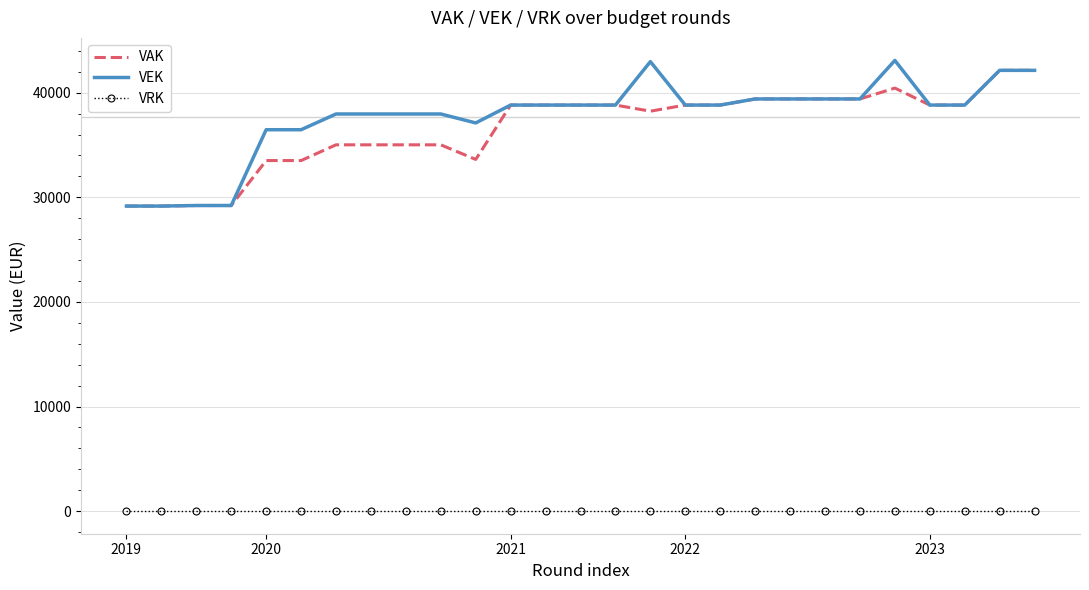

Which series has the largest range (max minus min)?

VEK